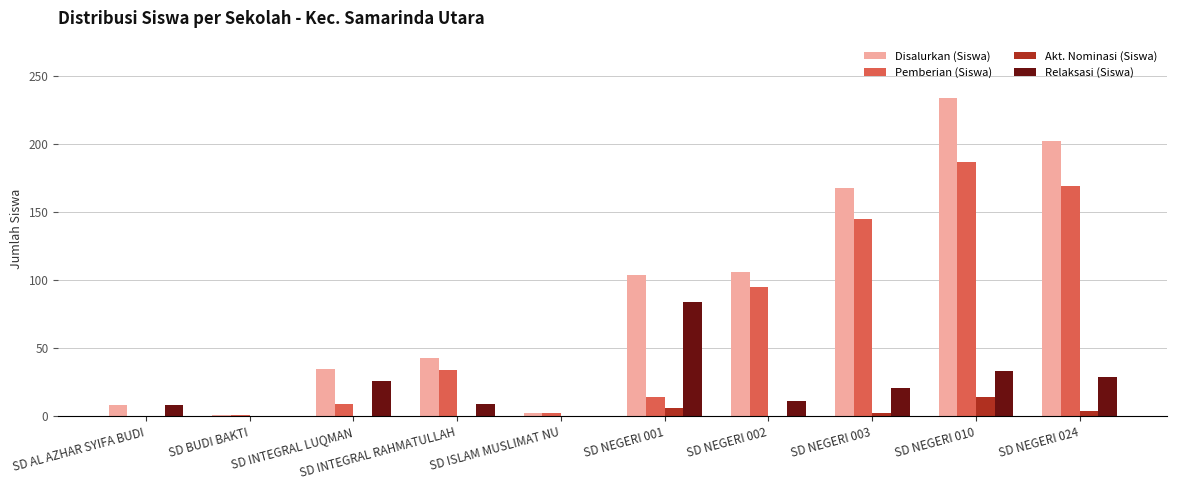

Is it true that Relaksasi (Siswa) equals 29 at SD NEGERI 024?

True